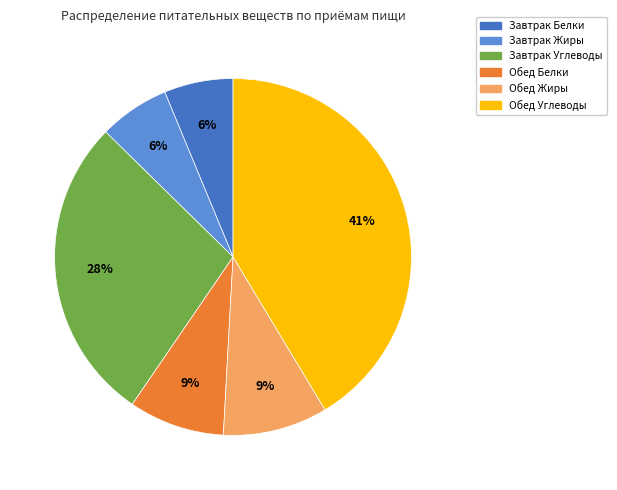

To the nearest percent, what is the average slice percentage?

17%